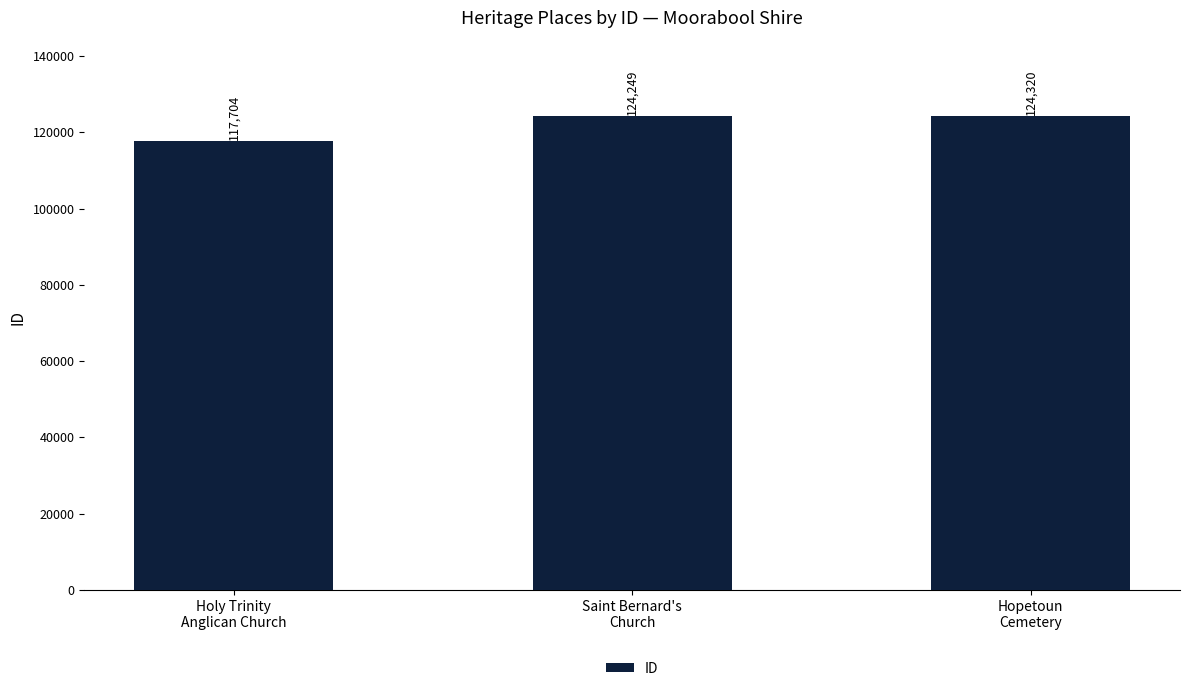

What is the maximum value shown in the chart?

124320